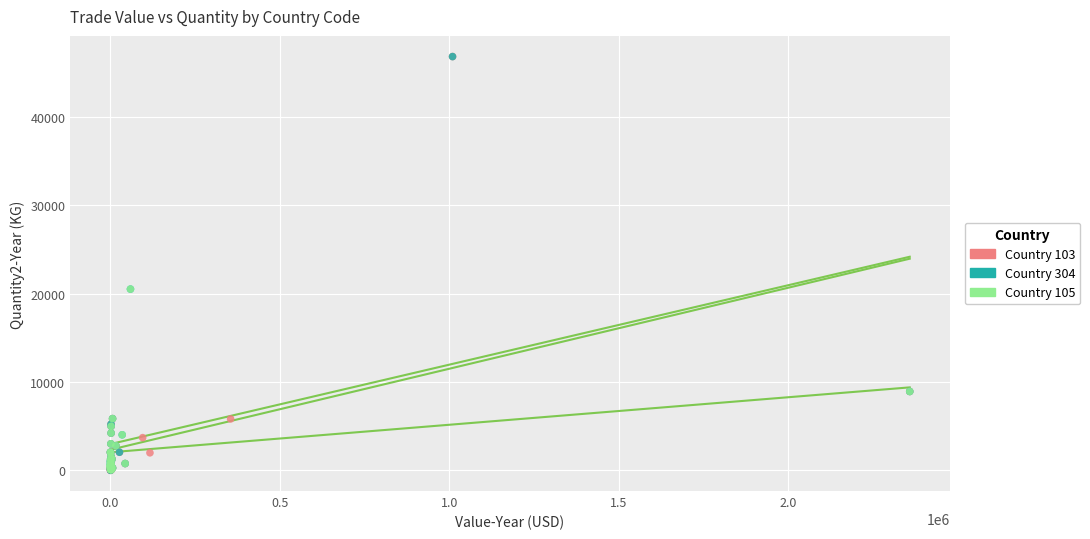

What are all the series names shown in the legend?

Country 103, Country 304, Country 105